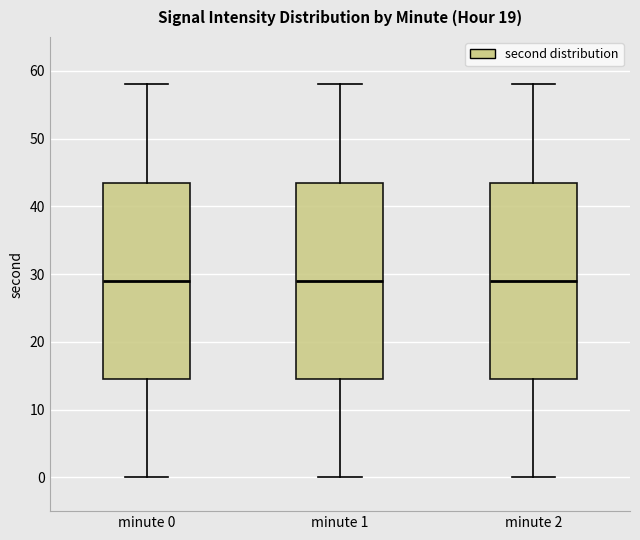

Reading left to right, read every box against the y-axis: the position of its median line, the range the box covers, and the ends of its whiskers. The values are not printed on the chart, so give them approximately, as read against the axis.

minute 0: median 29, box 15 to 44, whiskers 0 to 58
minute 1: median 29, box 15 to 44, whiskers 0 to 58
minute 2: median 29, box 15 to 44, whiskers 0 to 58